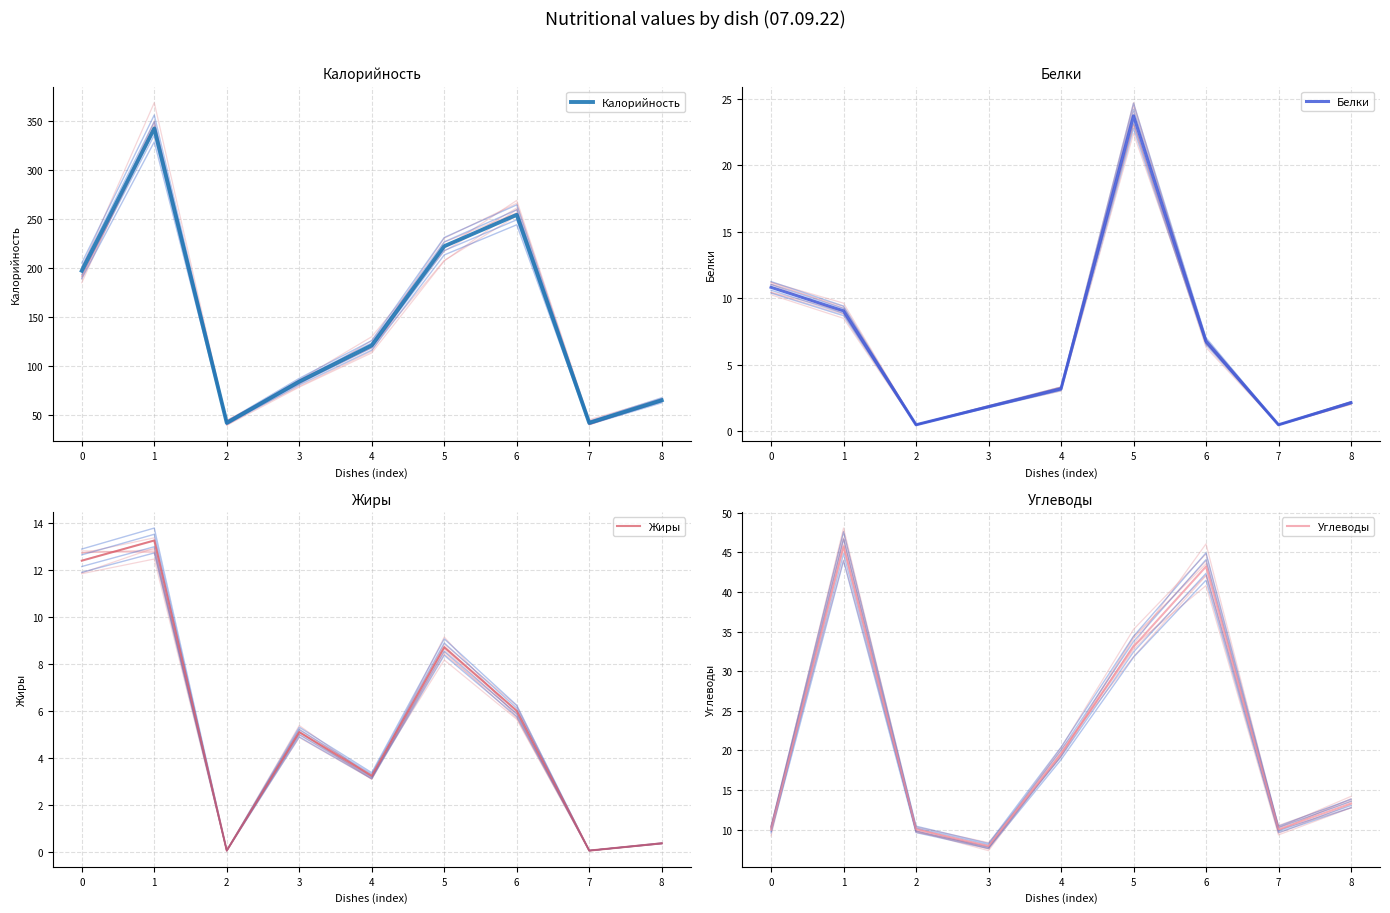

At which category is the sum across all series the highest?

1